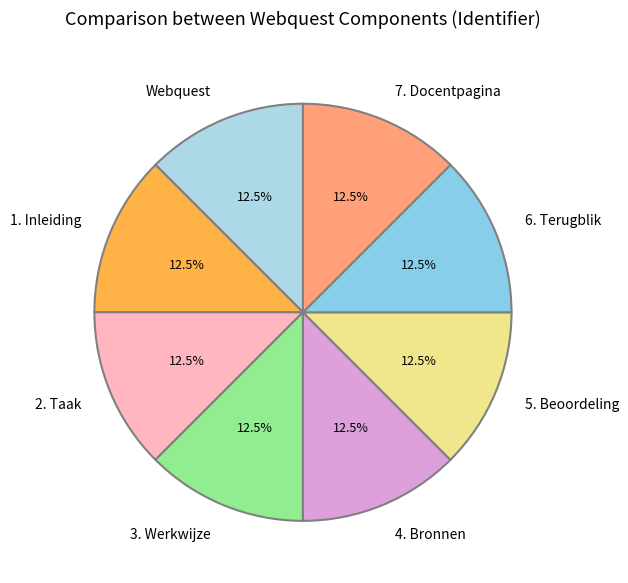

Approximately how many times larger is the value at 3. Werkwijze compared to 4. Bronnen?

1.0